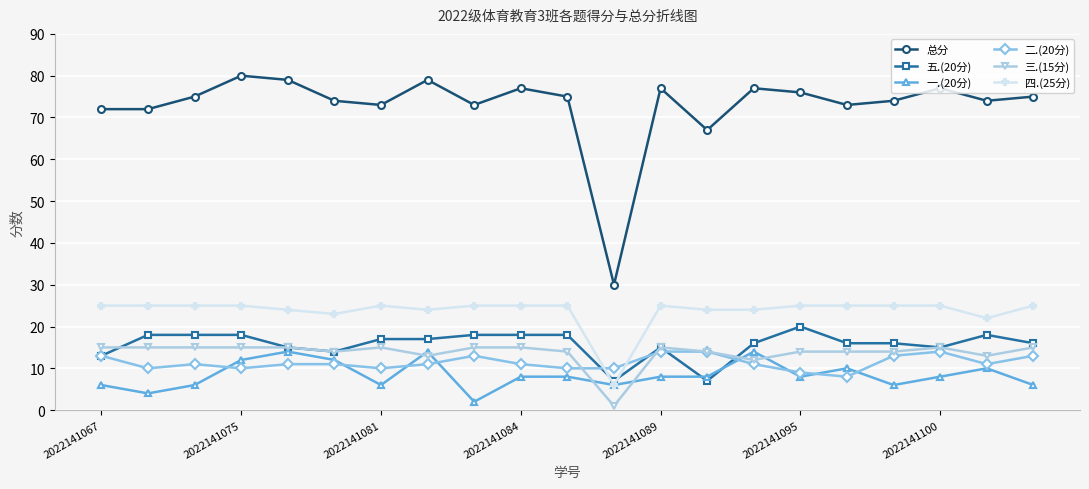

Which series has the largest total across all categories?

总分